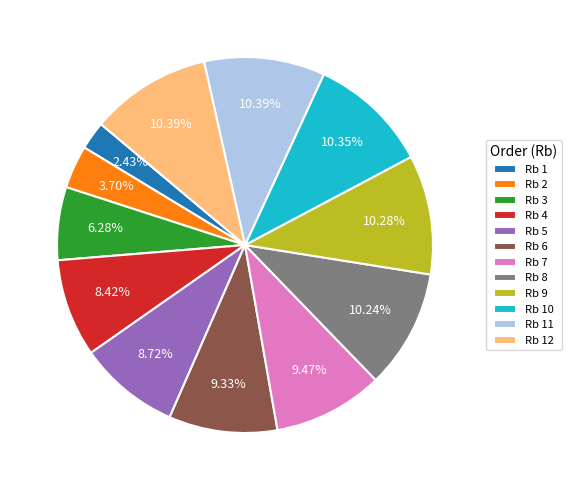

Do Rb 9 and Rb 7 together represent more than half of the pie?

No